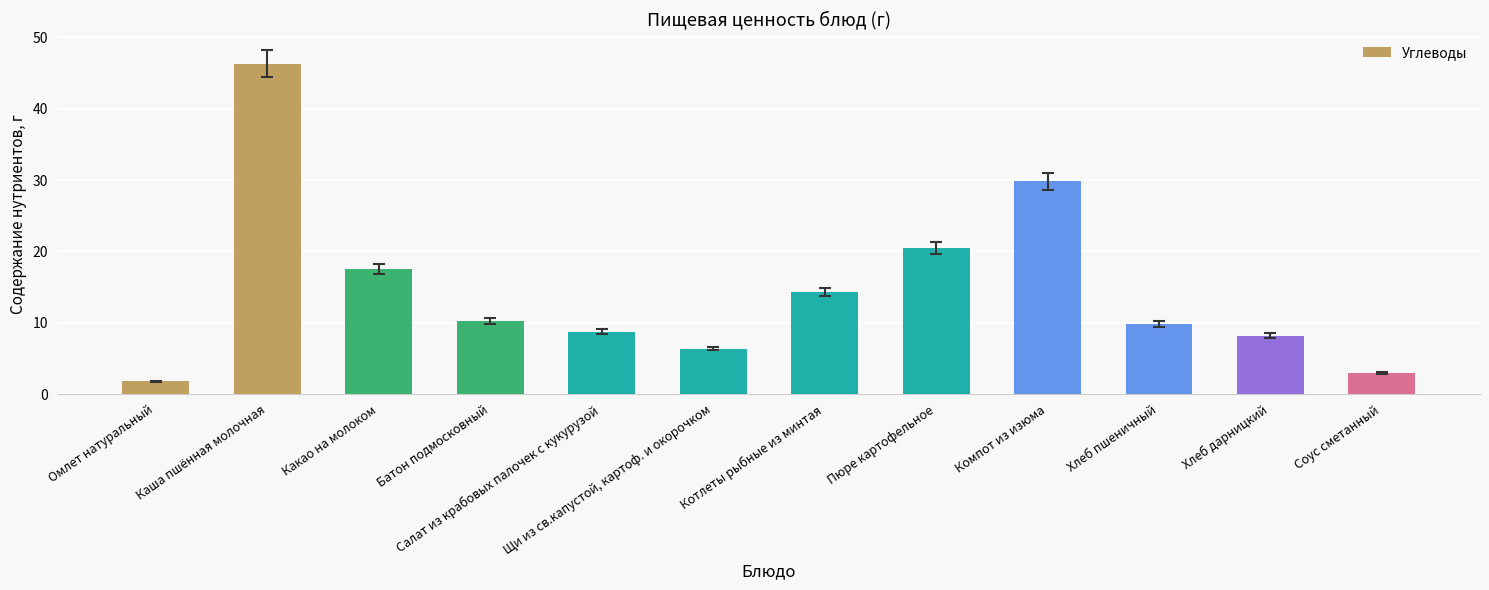

Which category has the highest value across all series?

Каша пшённая молочная